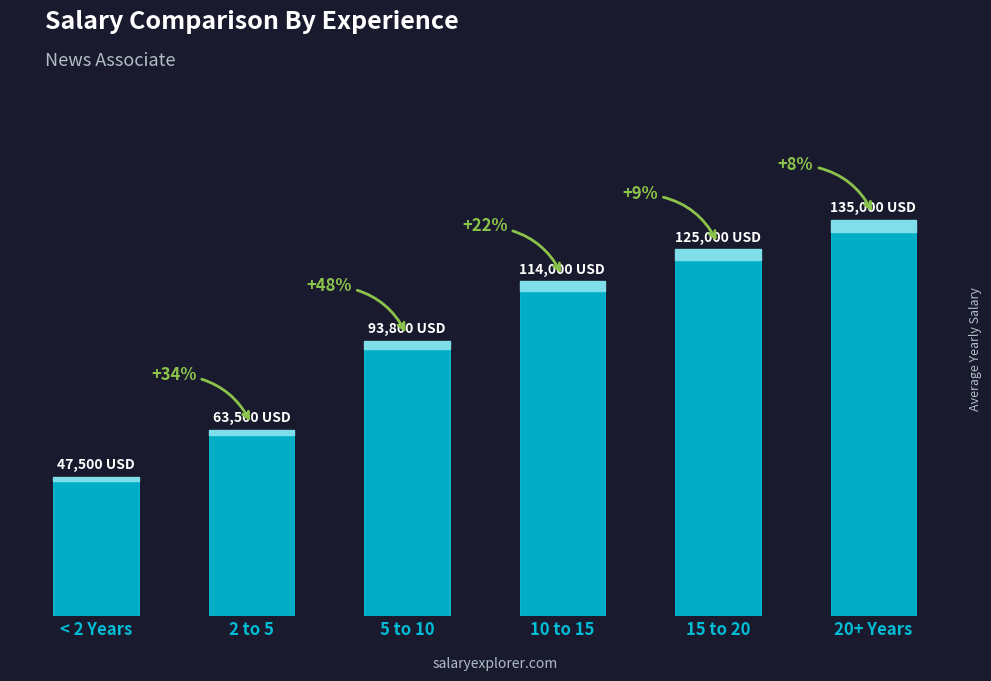

Are the bars horizontal?

No